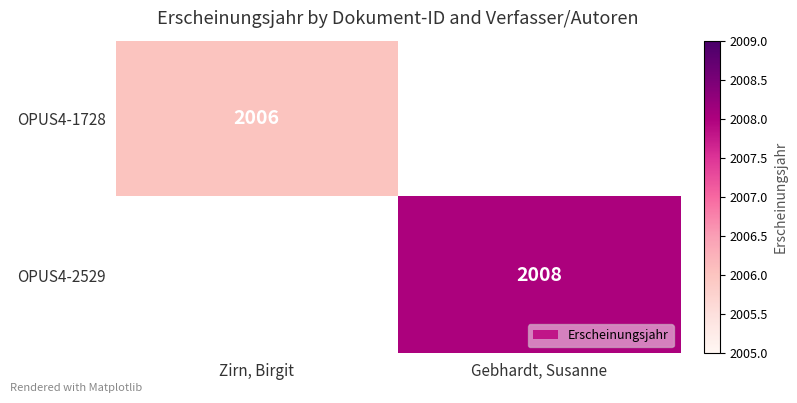

At which category does the chart reach its minimum across all series?

Zirn, Birgit